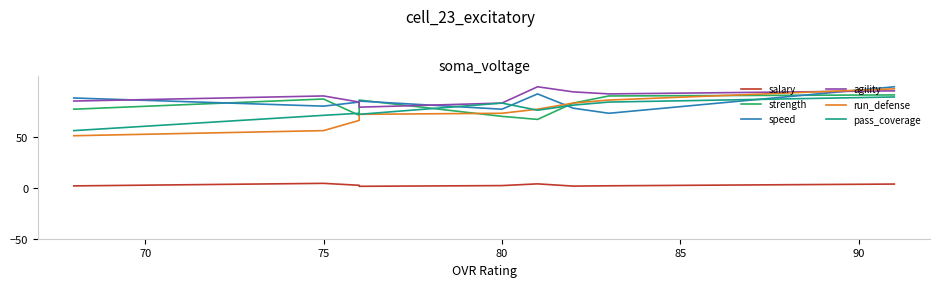

What are all the series names shown in the legend?

salary, strength, speed, agility, run_defense, pass_coverage